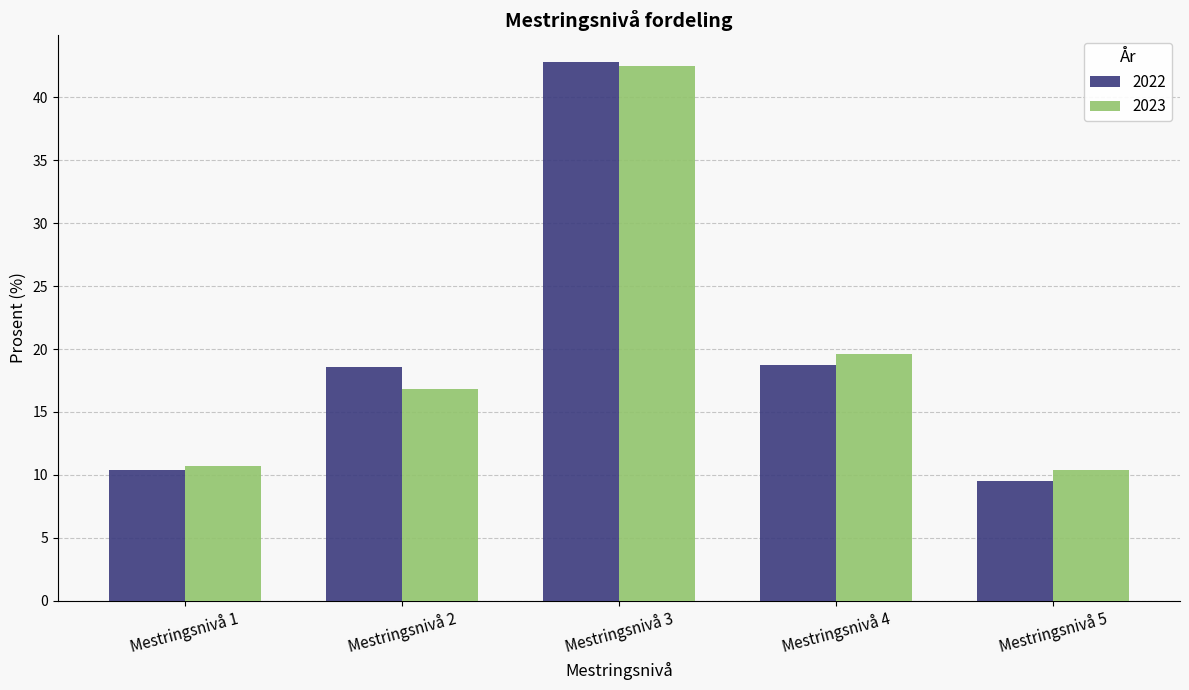

True or false: 2023 has a value of 10.7 at Mestringsnivå 1.

True